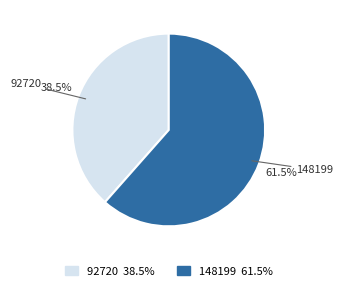

Approximately how many times larger is the value at 92720 compared to 148199?

0.6